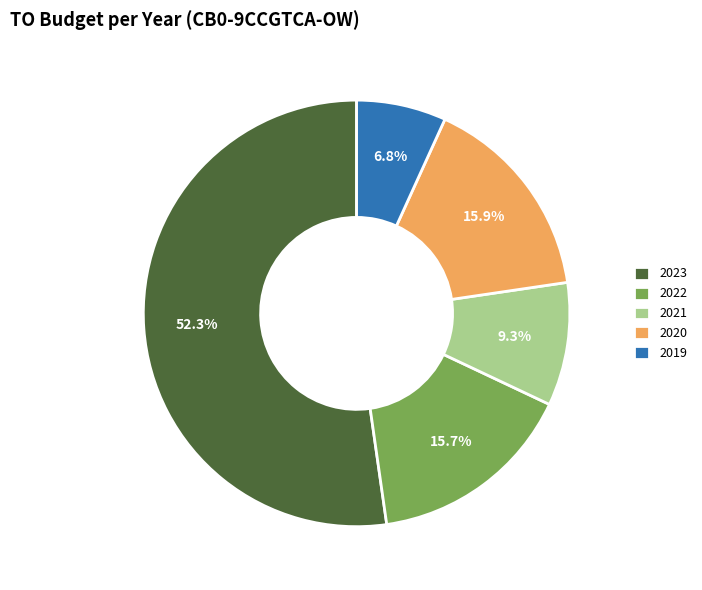

Is there a majority slice in this chart?

Yes